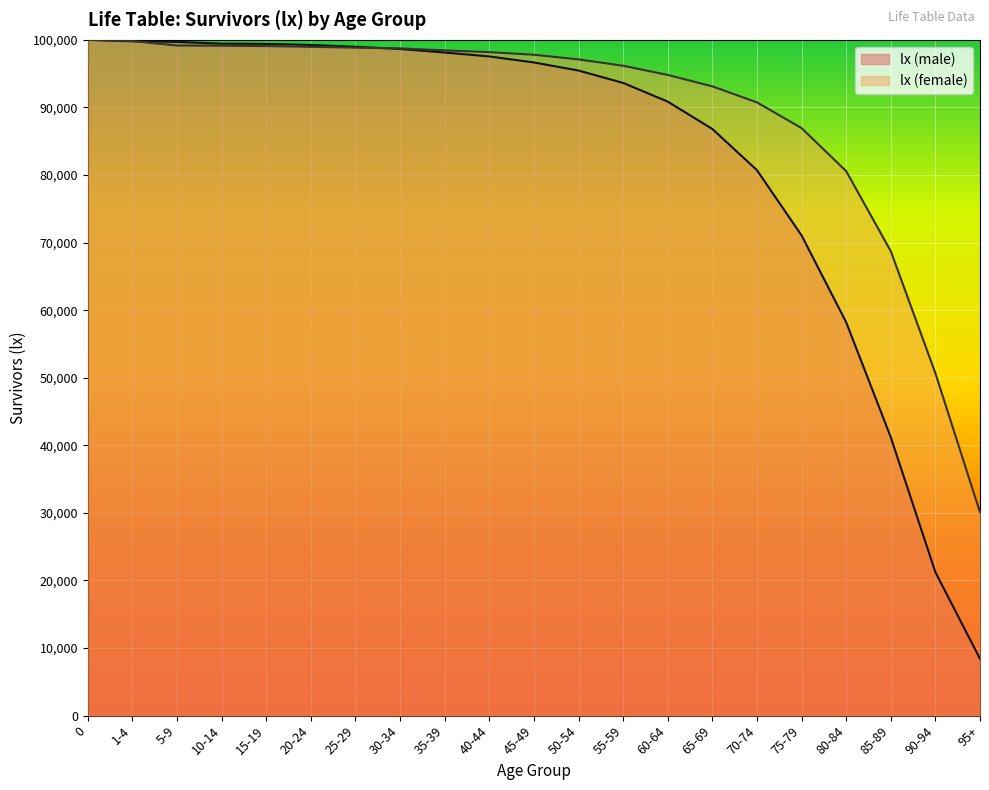

What is the difference between the lx (male) values at 45-49 and 20-24?

2590